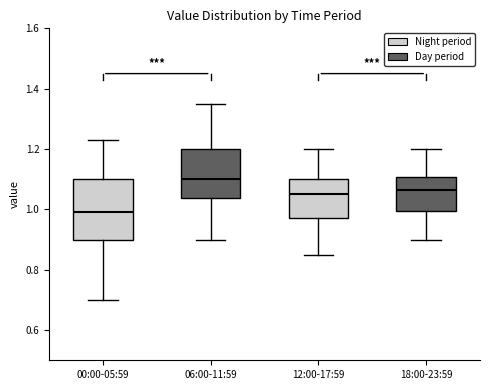

Comparing the boxes themselves (not the whiskers), which one is the tallest?

00:00-05:59